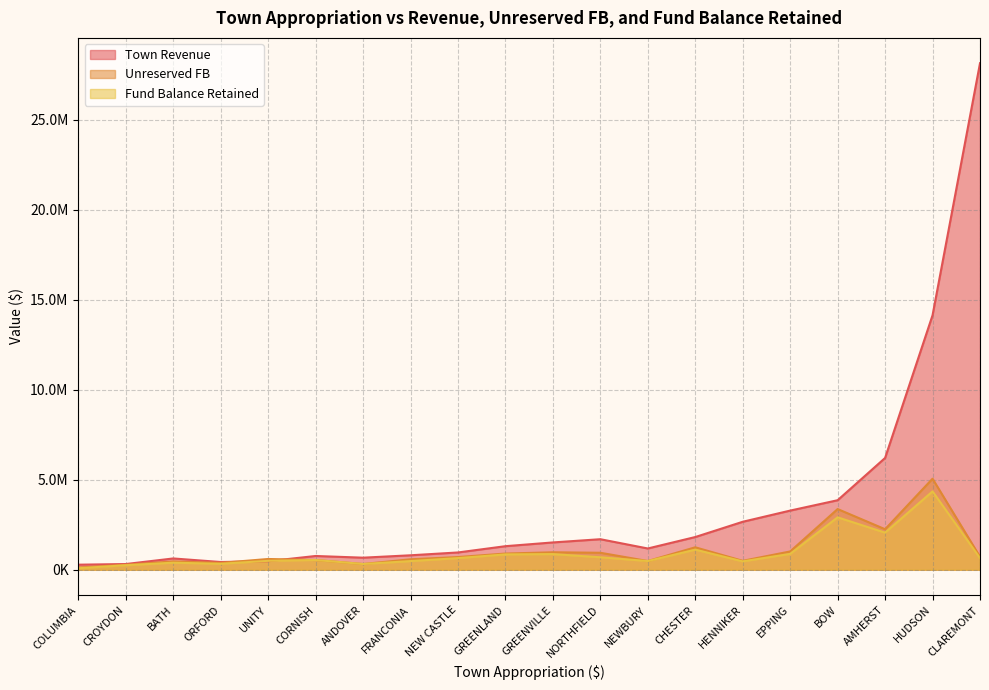

How many interior local valleys does the Unreserved FB series have?

6